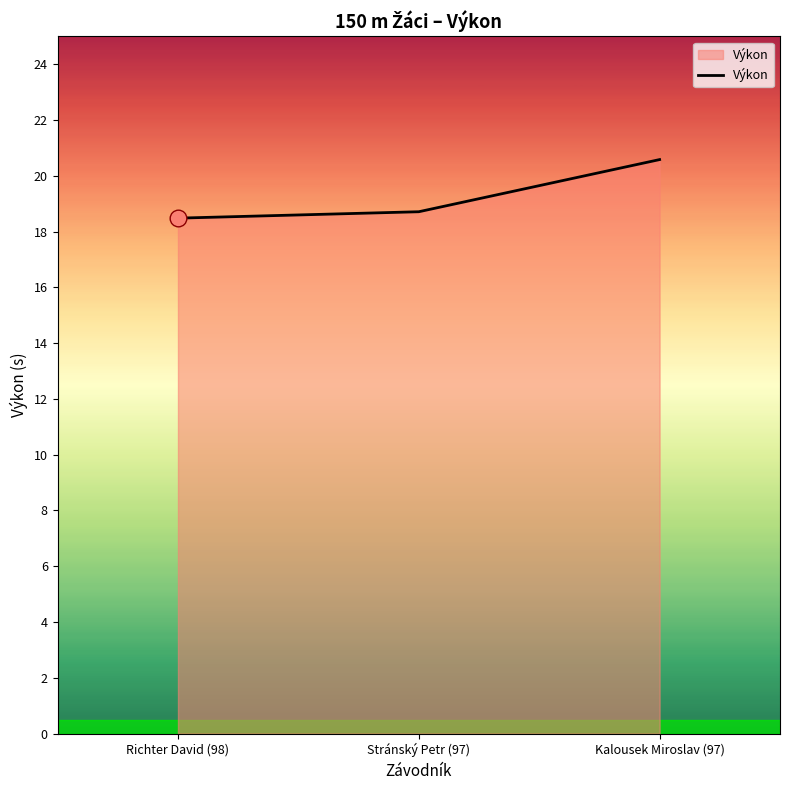

List the labels in order of value, largest first.

Kalousek Miroslav (97), Stránský Petr (97), Richter David (98)